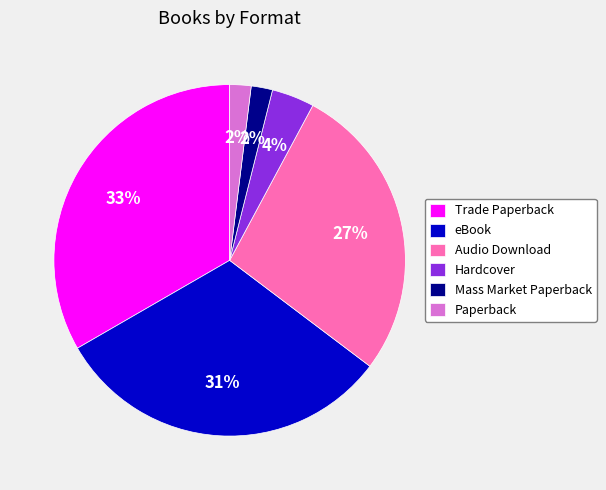

Count the number of slices in the pie.

6